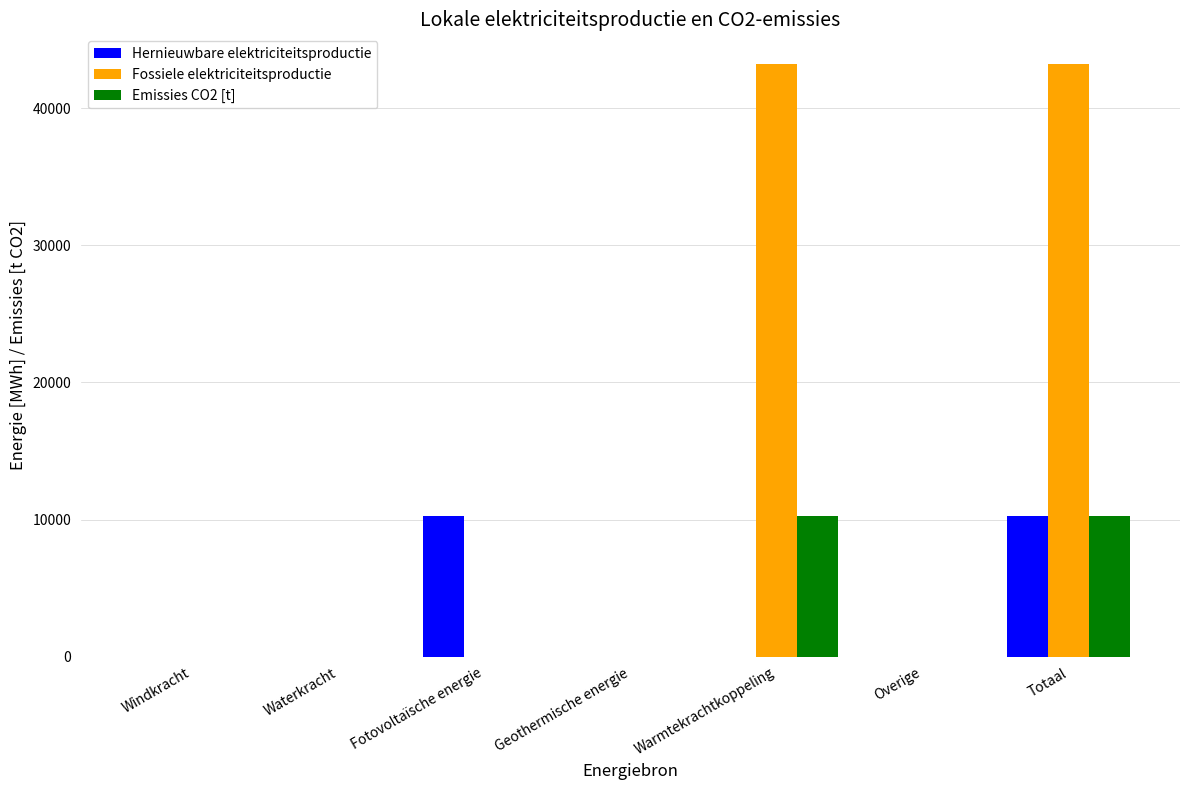

What is the maximum value shown in the chart?

43244.5